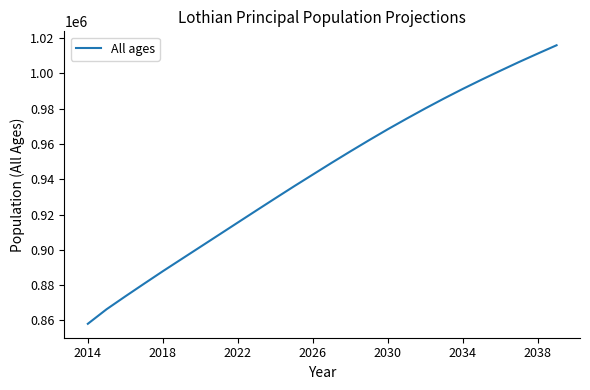

Does the chart have visible grid lines?

No